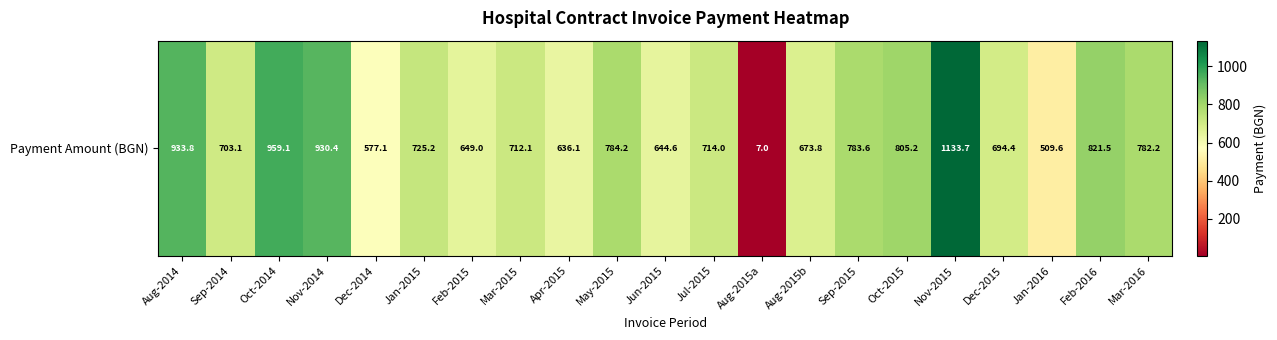

Reading left to right, extract all data points from this chart.

933.8	703.1	959.1	930.4	577.1	725.2	649.0	712.1	636.1	784.2	644.6	714.0	7.0	673.8	783.6	805.2	1133.7	694.4	509.6	821.5	782.2